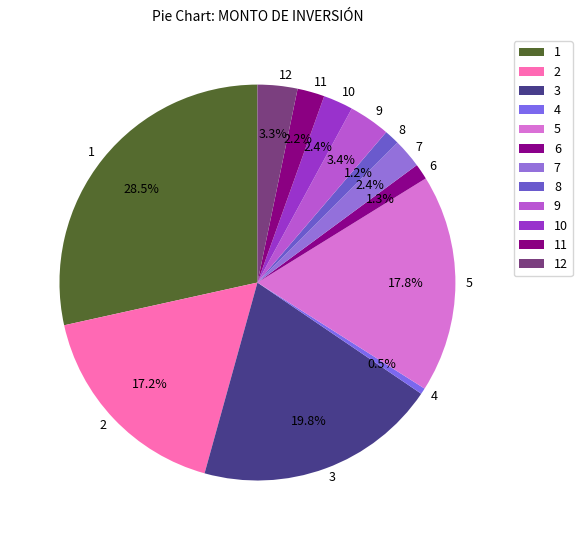

Count the number of slices in the pie.

12